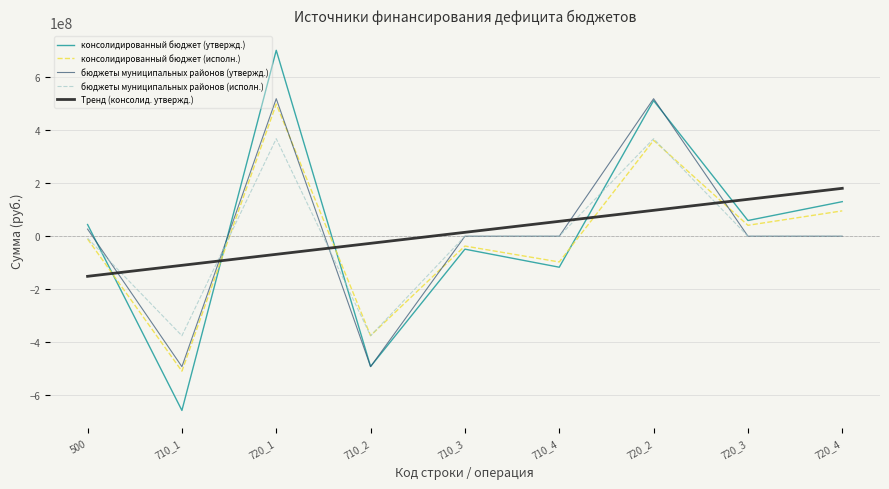

True or false: консолидированный бюджет (утвержд.) and Тренд (консолид. утвержд.) cross at least once.

True